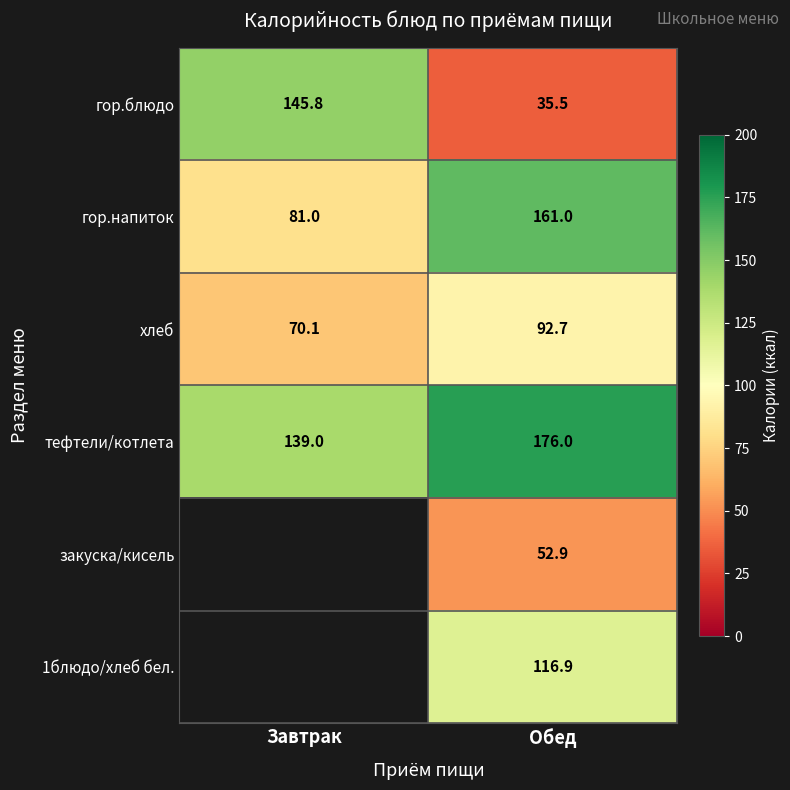

At how many categories does at least one series exceed 140?

2